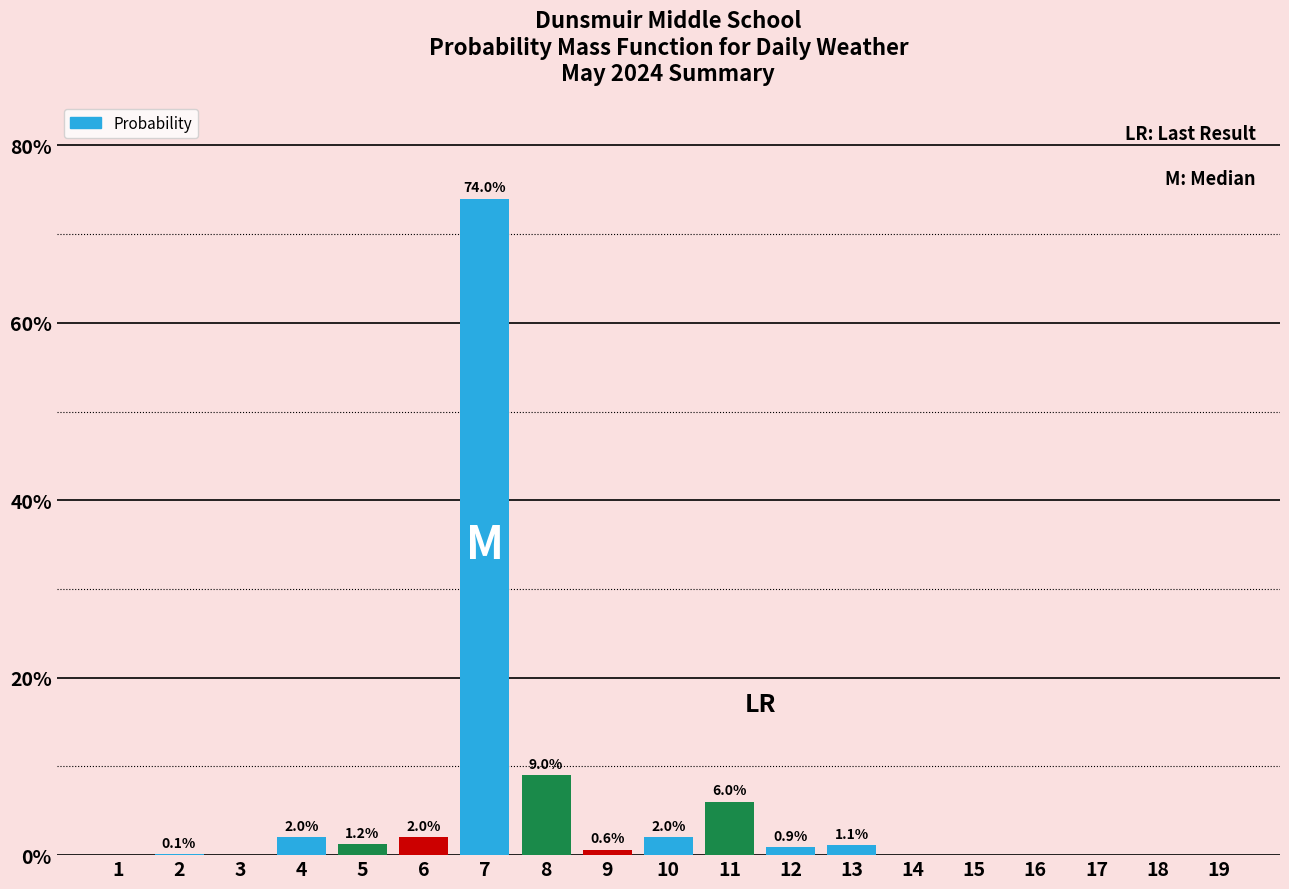

Reading left to right, what are all the values shown in this chart?

1=0.0	2=0.1	3=0.0	4=2.0	5=1.2	6=2.0	7=74.0	8=9.0	9=0.6	10=2.0	11=6.0	12=0.9	13=1.1	14=0.0	15=0.0	16=0.0	17=0.0	18=0.0	19=0.0